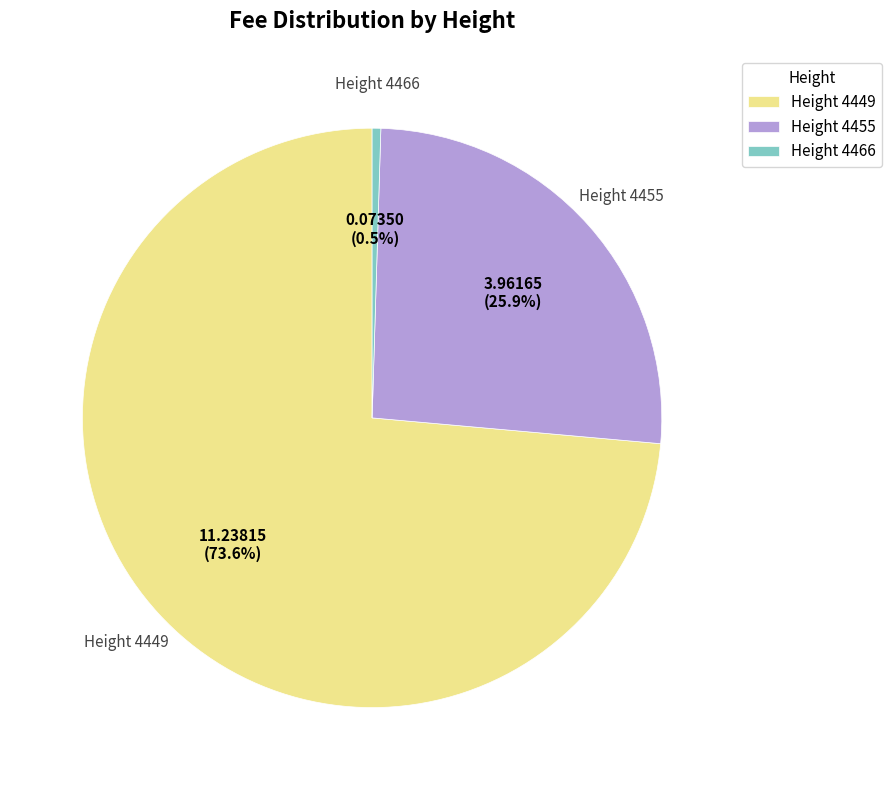

Which slice is the largest?

Height 4449